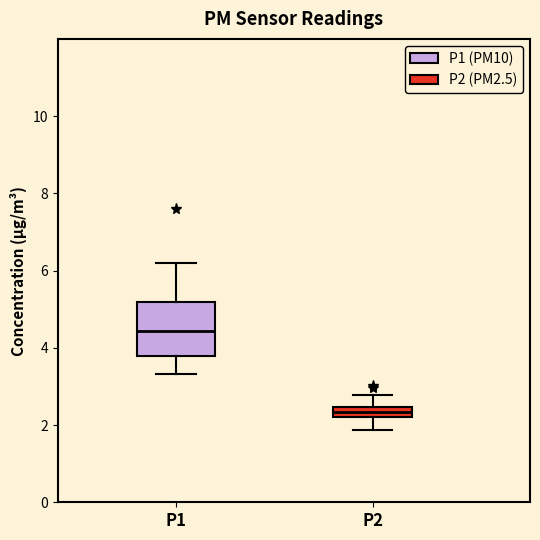

Where is the lower edge of the box for P2 on the y-axis? The values are not printed on the chart, so give them approximately, as read against the axis.

2.2